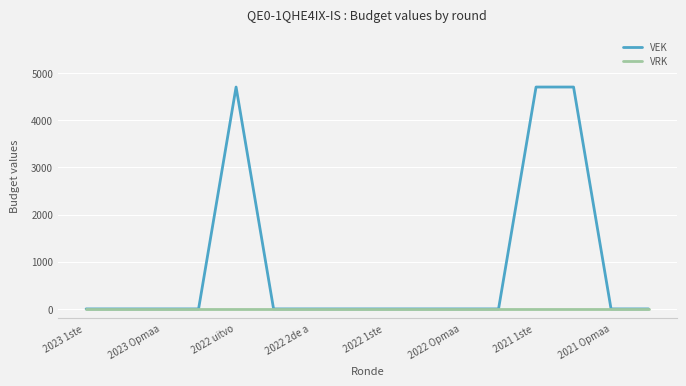

Which series has the largest total across all categories?

VEK